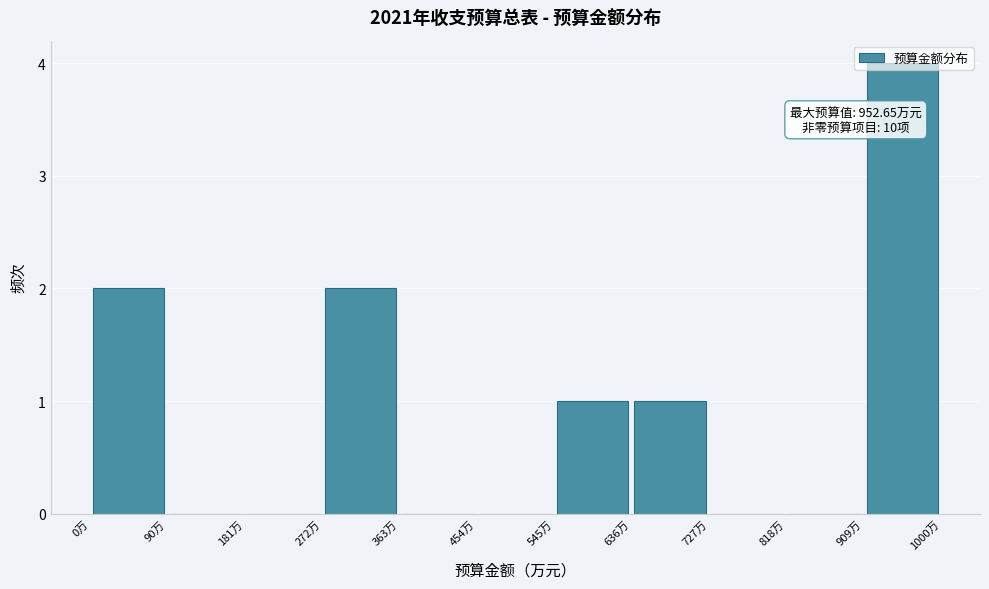

Which range on the x-axis has the tallest bar?

910 to 1000